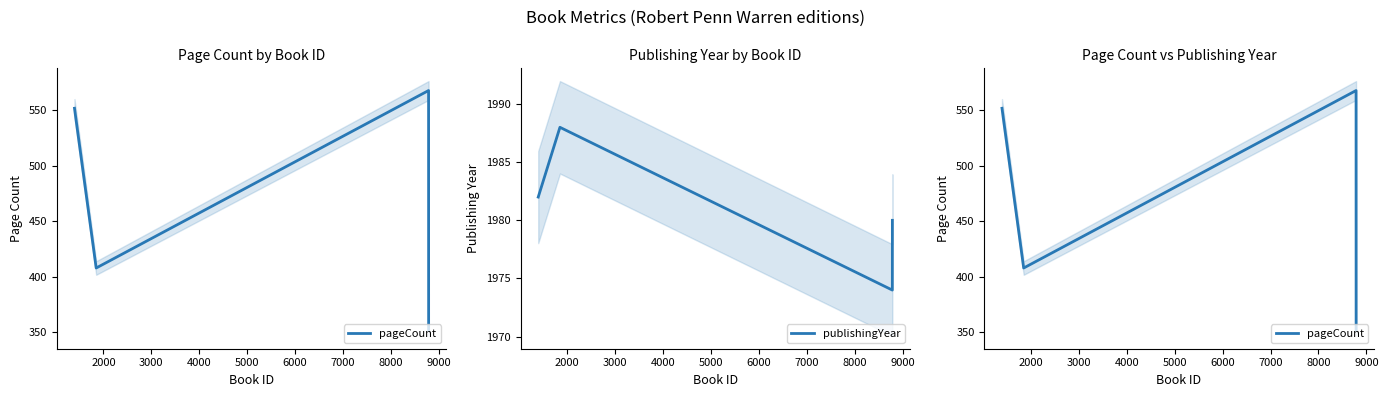

What is the difference between the maximum and minimum values in the publishingYear series?

14